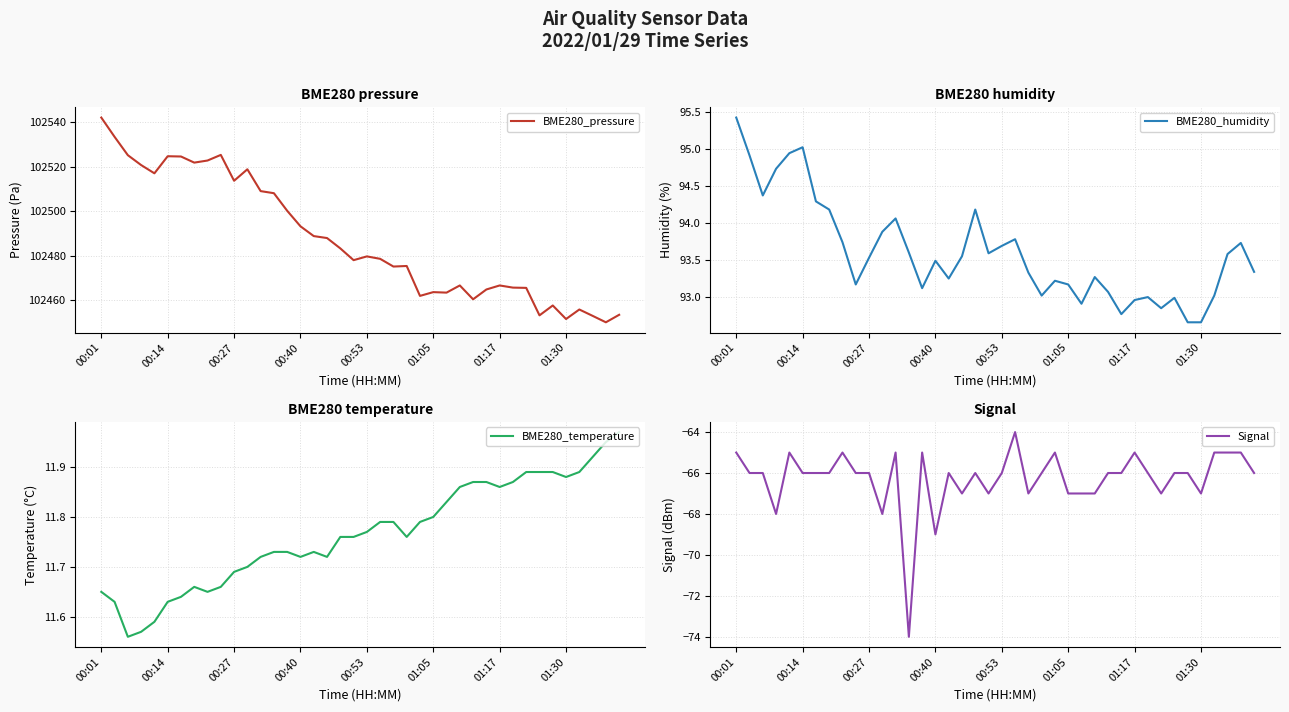

Is it true that BME280_humidity equals 93.5 at 00:27?

True